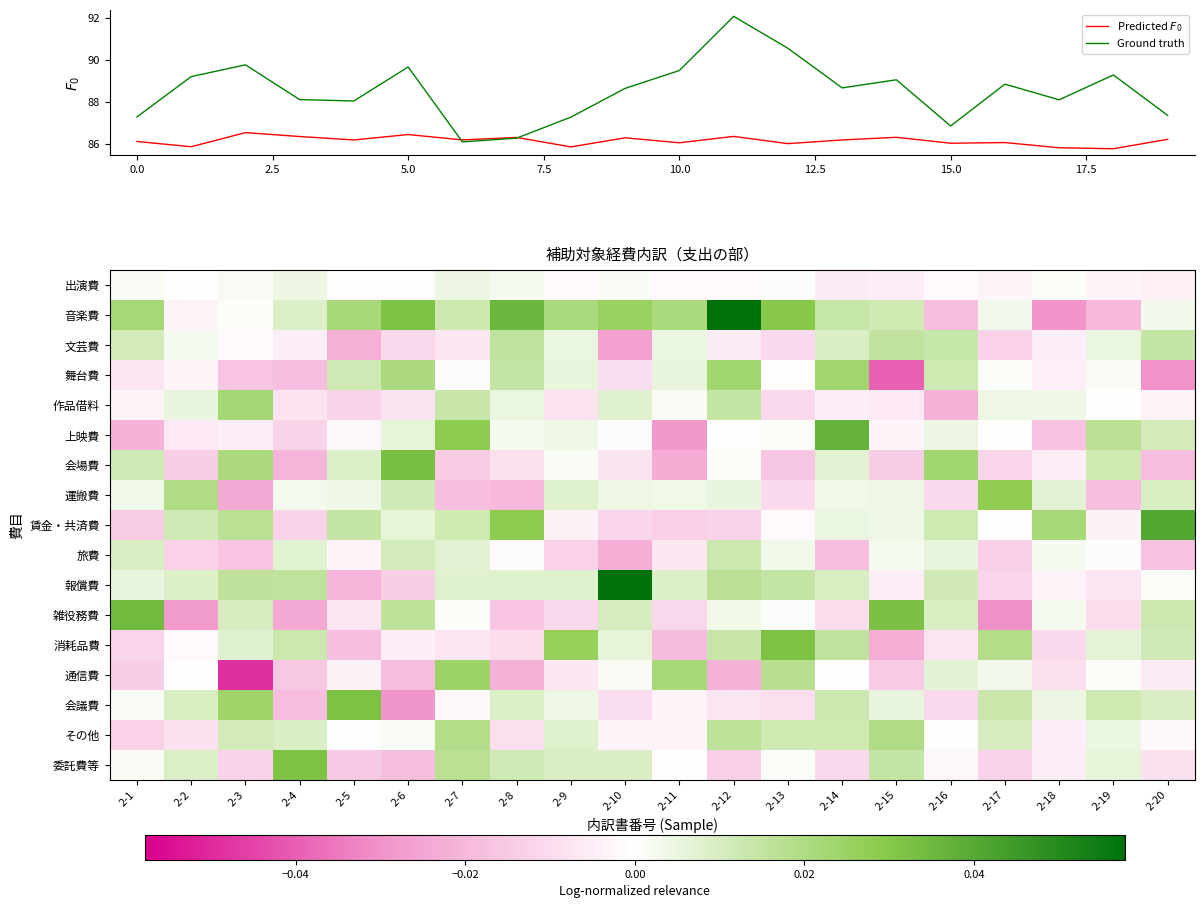

What is the highest value of the Ground truth series?

92.1